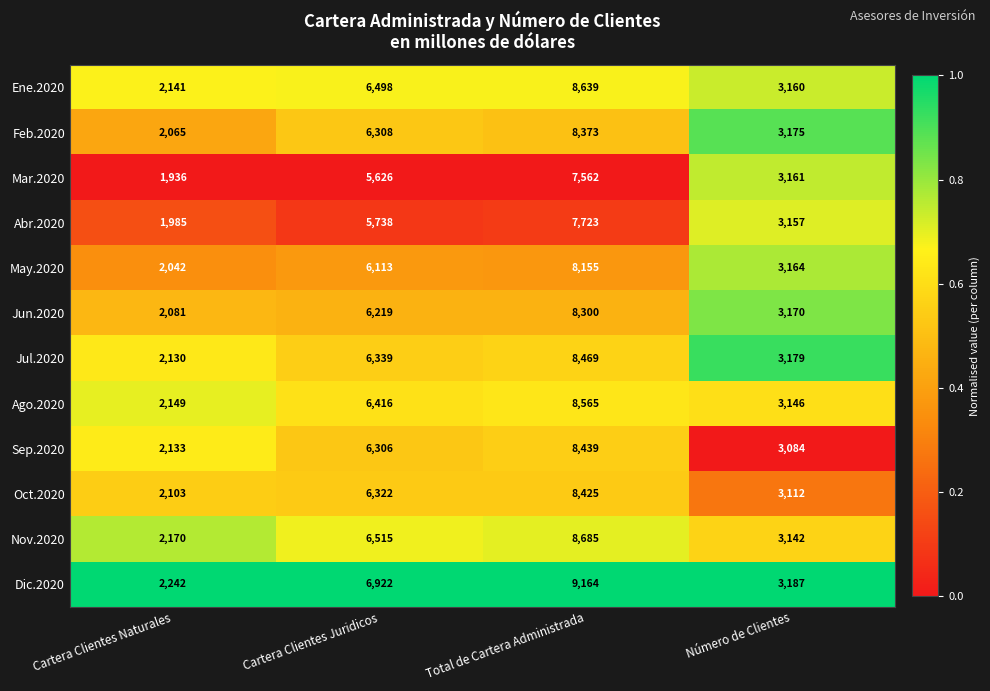

What value does the Oct.2020 series have at Cartera Clientes Naturales, to the nearest 50?

2100